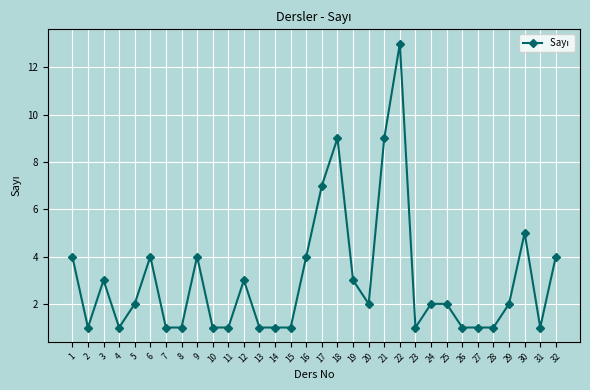

Reading right to left, list all the values displayed in this chart.

4	1	5	2	1	1	1	2	2	1	13	9	2	3	9	7	4	1	1	1	3	1	1	4	1	1	4	2	1	3	1	4